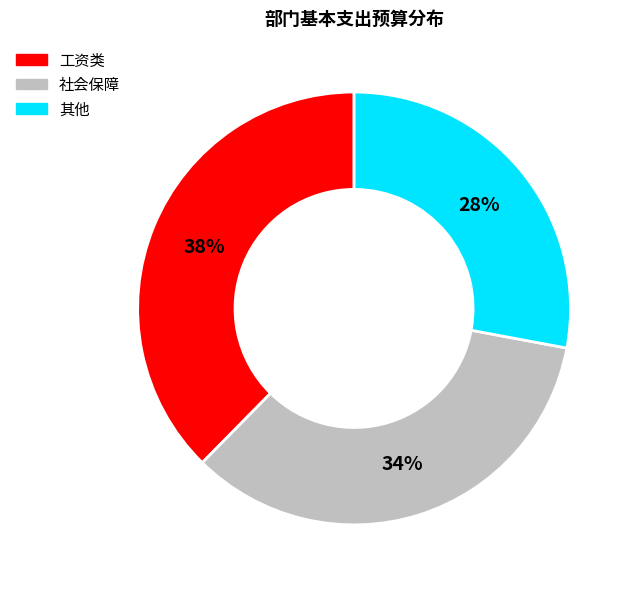

To the nearest percent, what is the average slice percentage?

33%